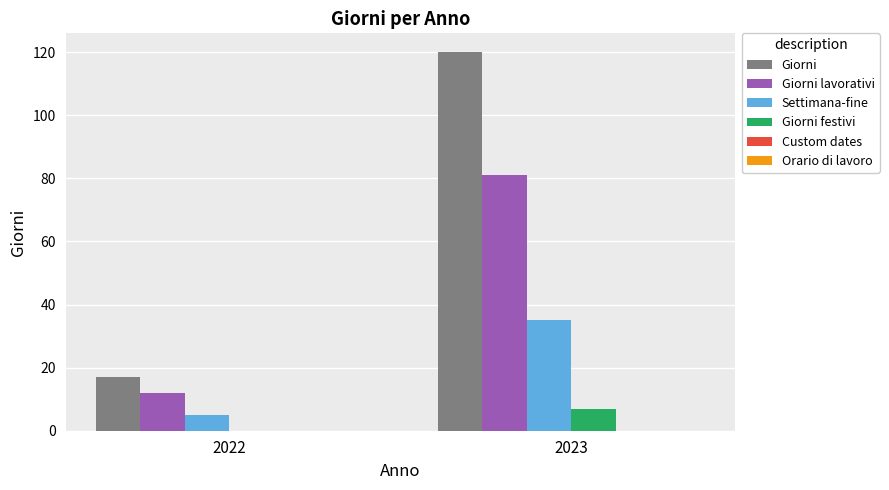

Which series has the largest range (max minus min)?

Giorni